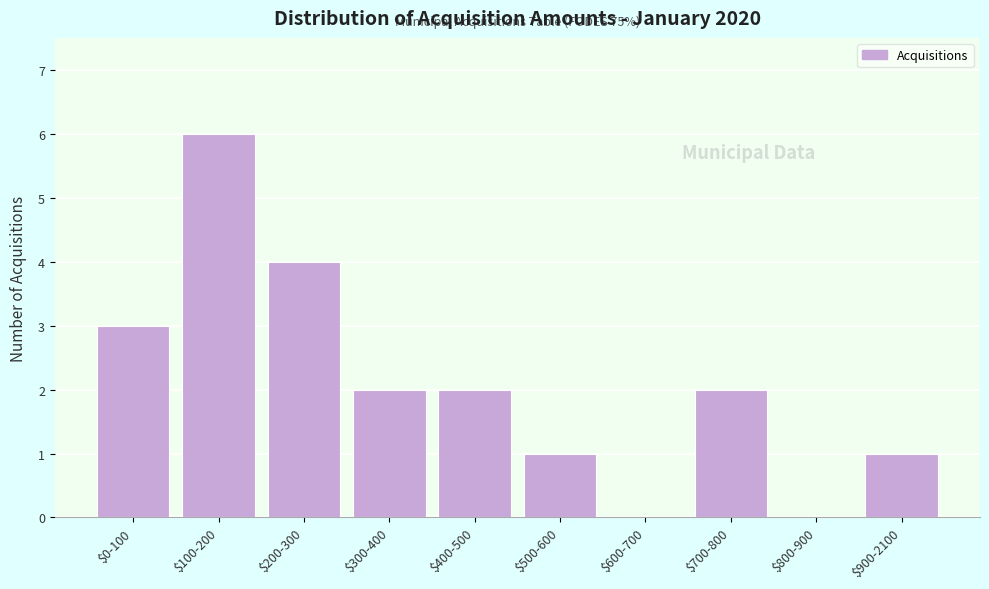

What is the greatest value displayed?

6